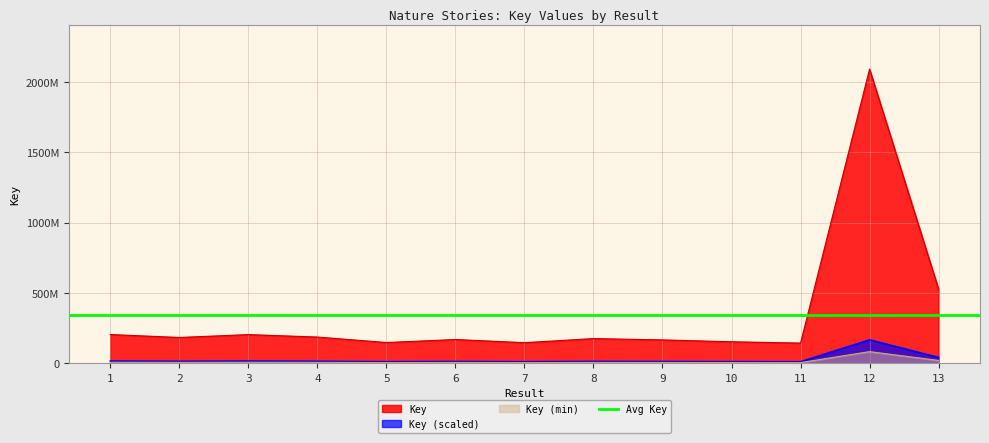

The value at 10 is 153790653. True or false?

True